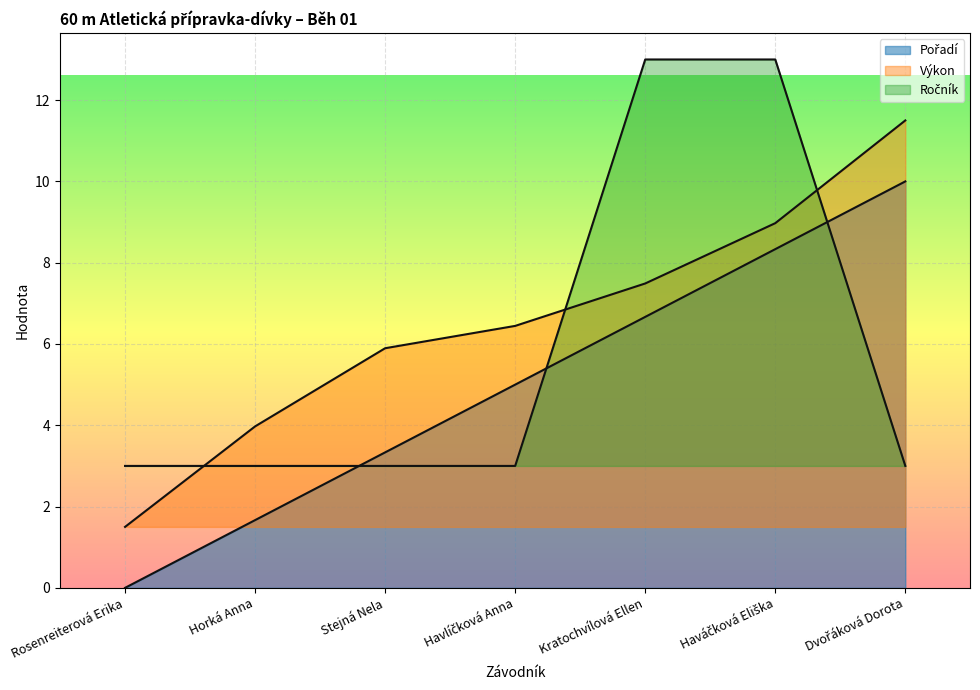

What is the difference between the highest and lowest values at Stejná Nela?

2.9